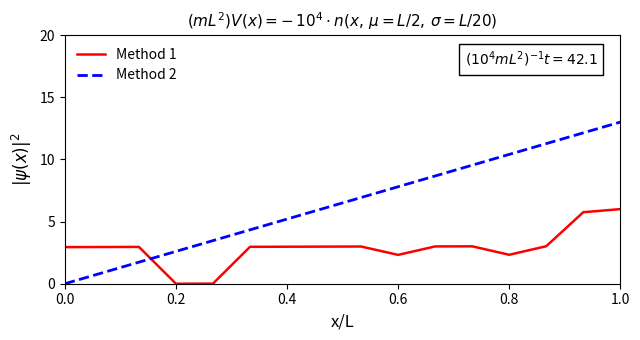

What are all the series names shown in the legend?

Method 1, Method 2